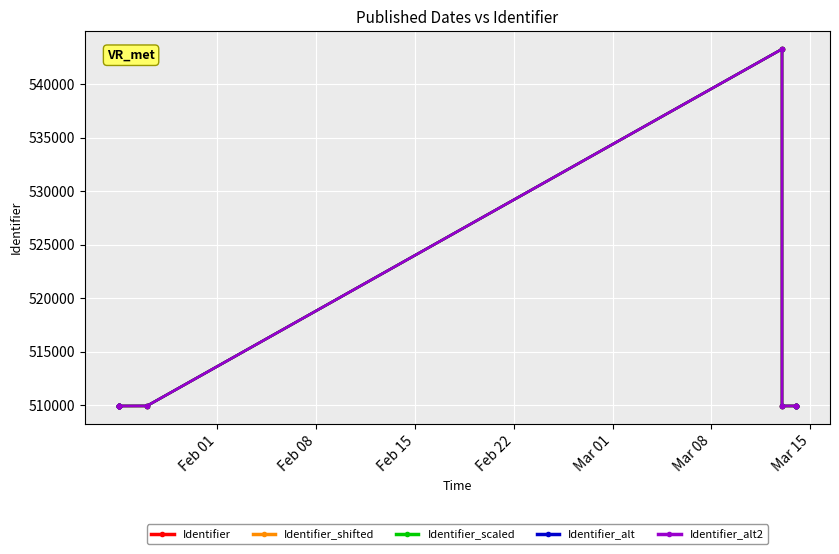

How many lines are shown in the chart?

5